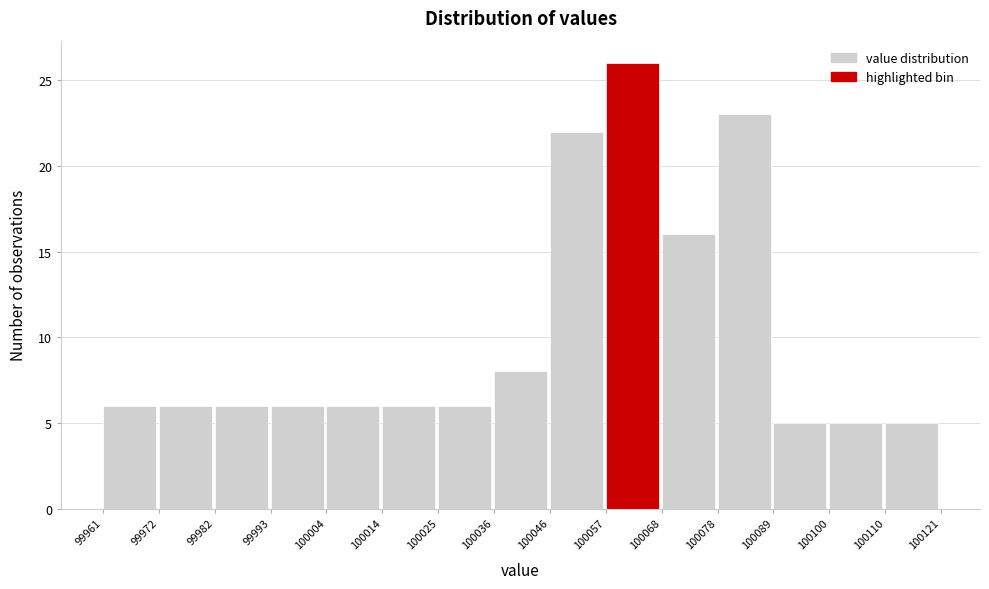

Reading left to right, transcribe this chart: for each bar, give the range it covers on the x-axis and its height. The values are not printed on the chart, so give them approximately, as read against the axis.

99961 to 99972: 6
99972 to 99982: 6
99982 to 99993: 6
99993 to 100004: 6
100004 to 100014: 6
100014 to 100025: 6
100025 to 100036: 6
100036 to 100046: 8
100046 to 100057: 22
100057 to 100068: 26
100068 to 100078: 16
100078 to 100089: 23
100089 to 100100: 5
100100 to 100110: 5
100110 to 100121: 5